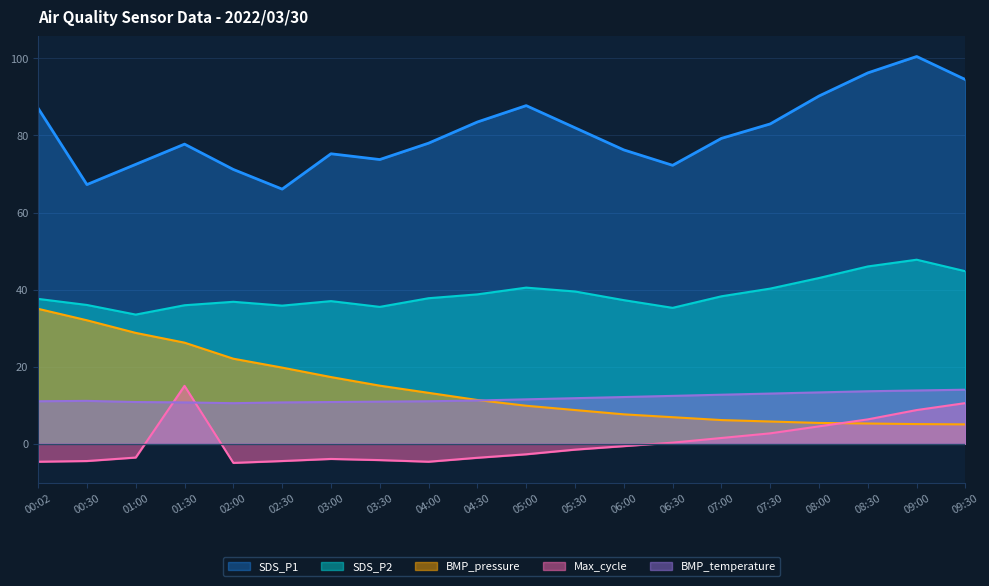

At which category does SDS_P2 reach its first local peak?

02:00